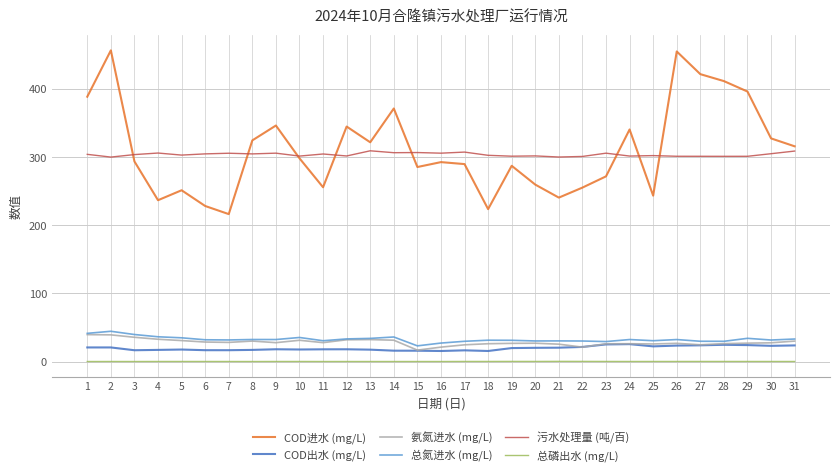

Is it true that 污水处理量 (吨/百) equals 64.1 at 29?

False